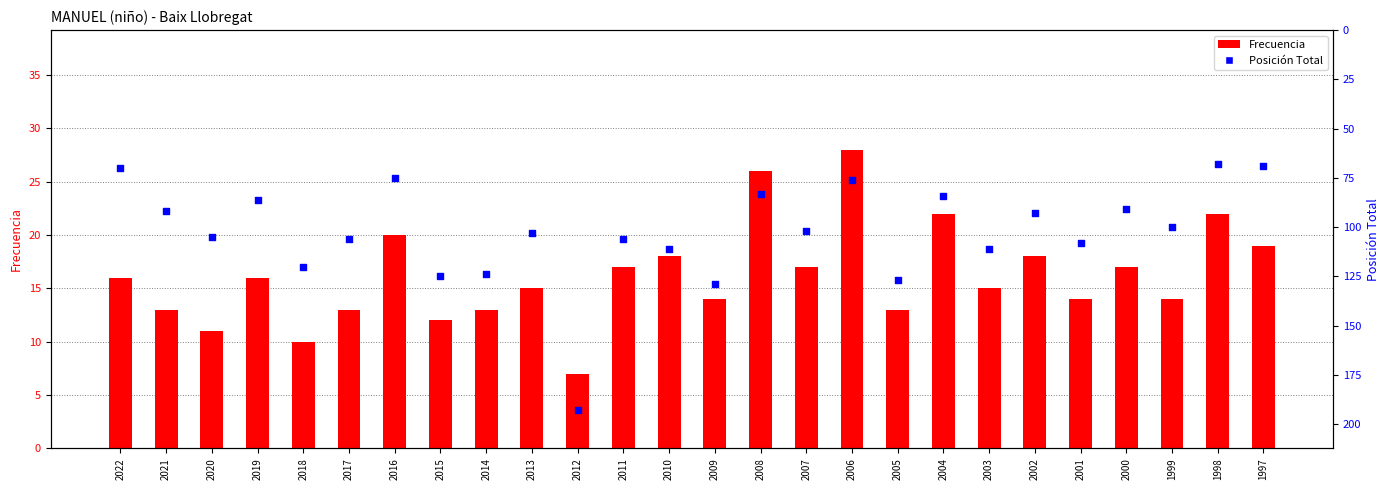

Which series reaches the minimum Y coordinate?

Frecuencia